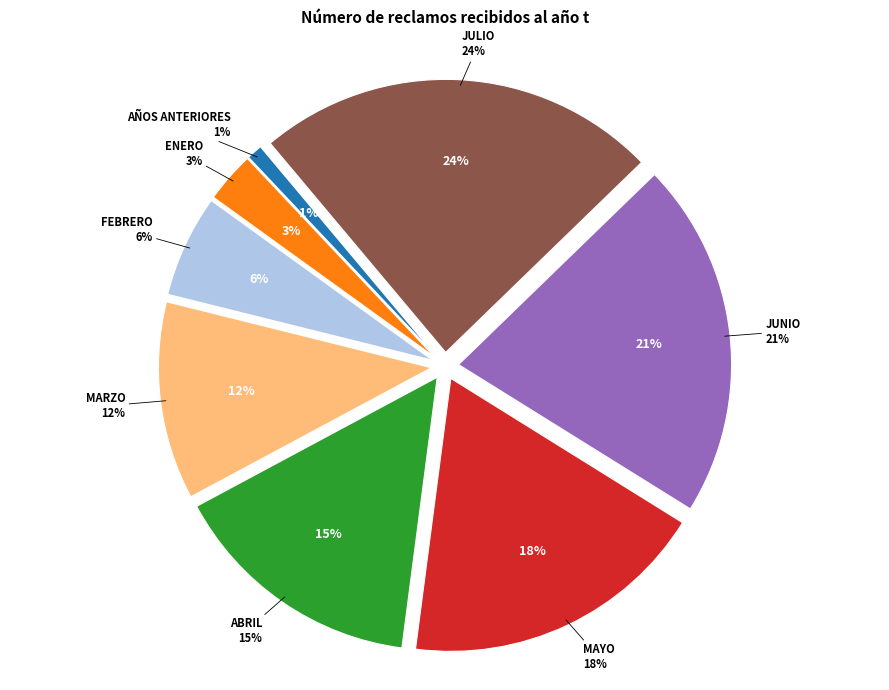

What is the change in value from Años anteriores to Febrero?

+111